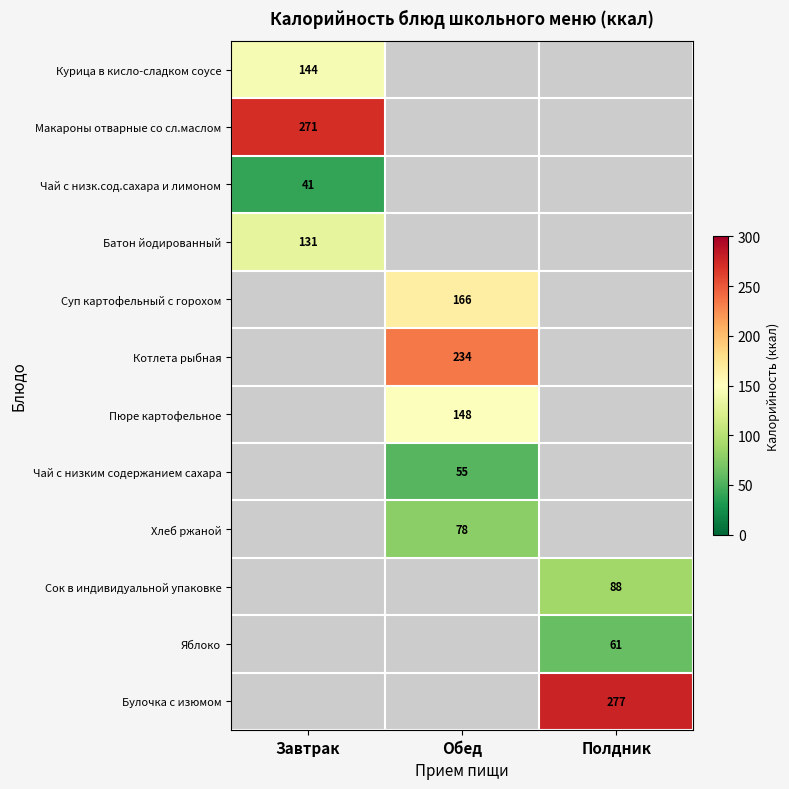

Count the number of categories in the chart.

3